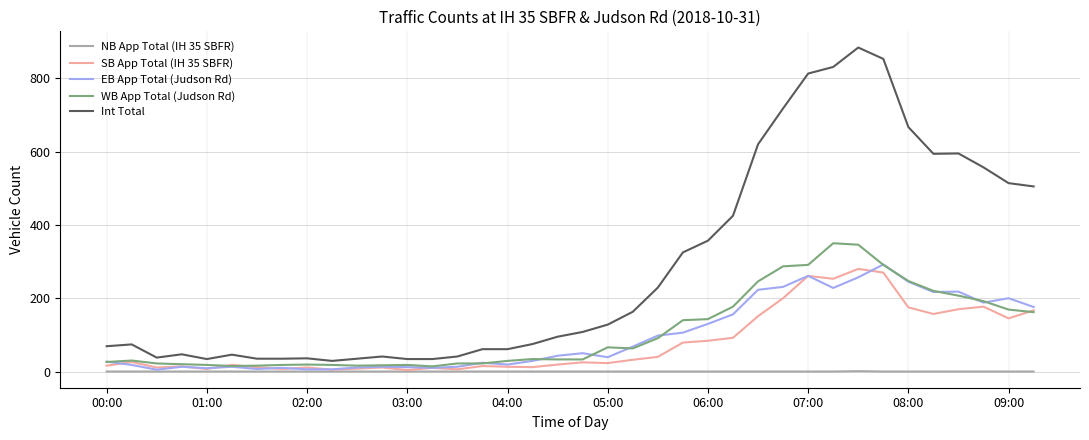

Which series has the largest range (max minus min)?

Int Total